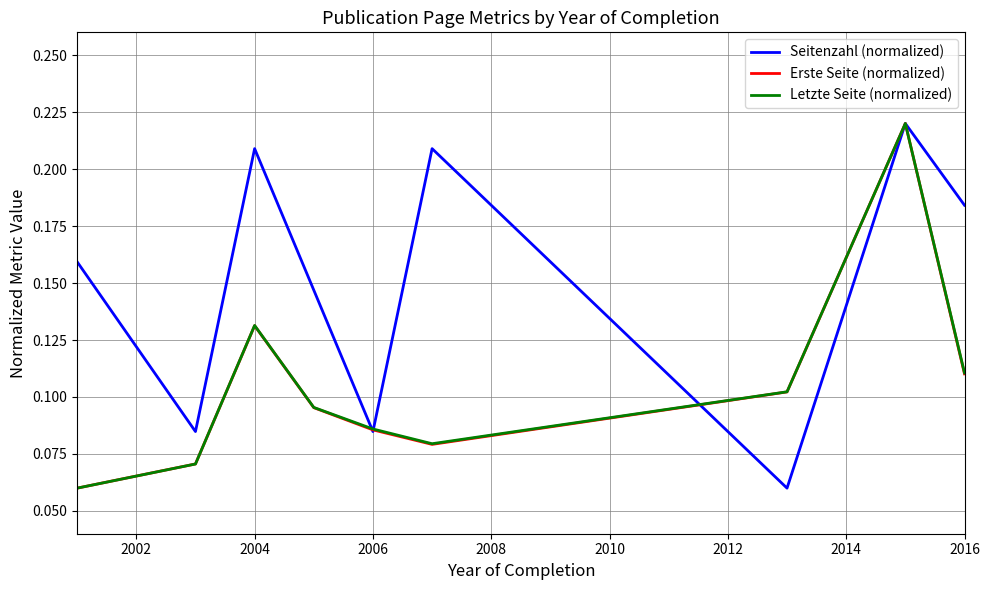

Which series has the largest total across all categories?

Seitenzahl (normalized)